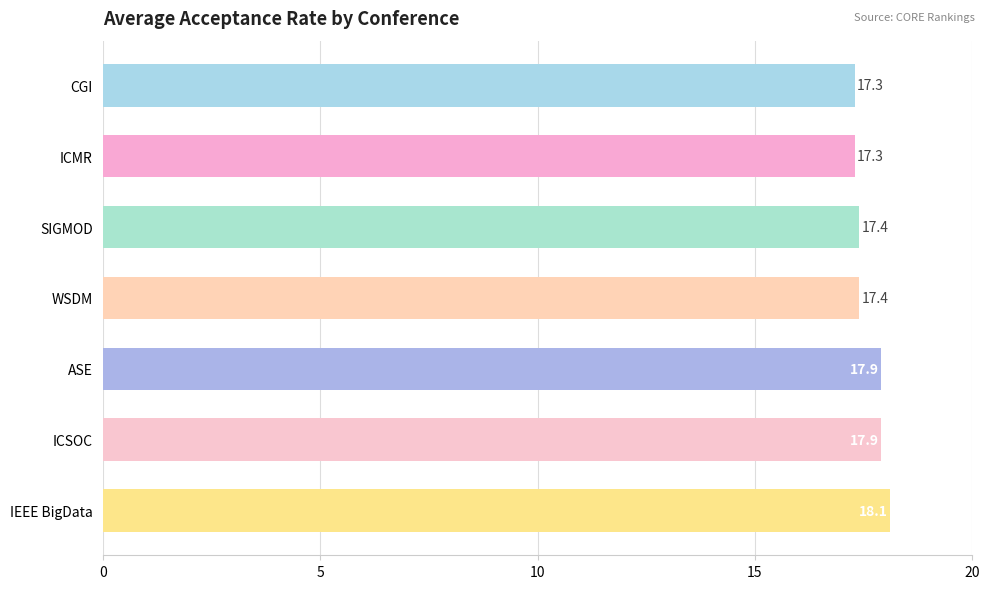

What is the value of the 4th bar from the top?

17.4